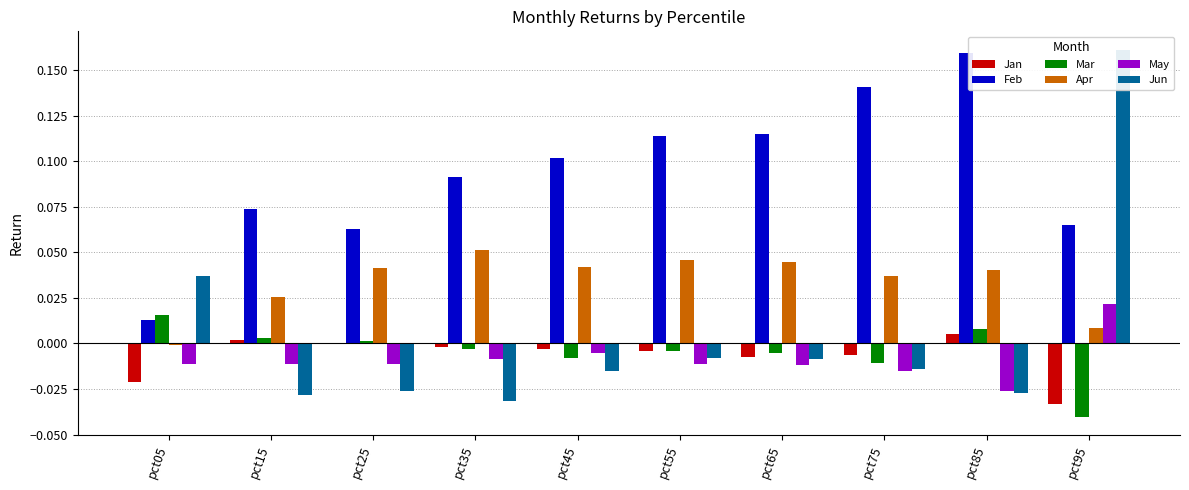

Where does the Jan series first go above 0?

pct15